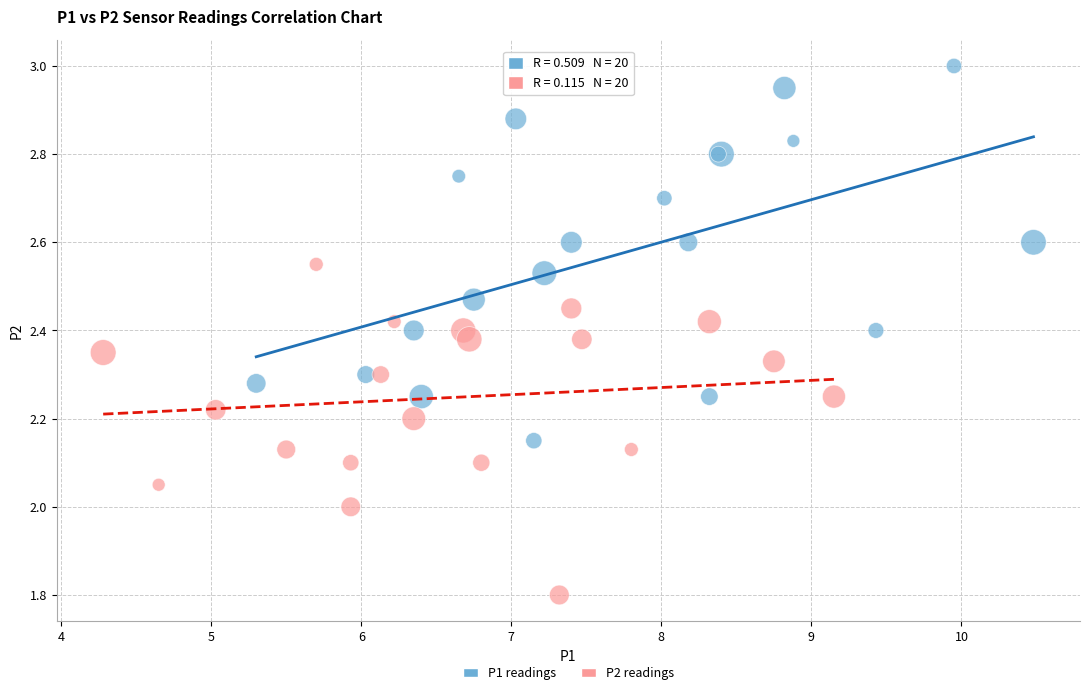

Which series has the largest Y range (max minus min)?

P1 readings